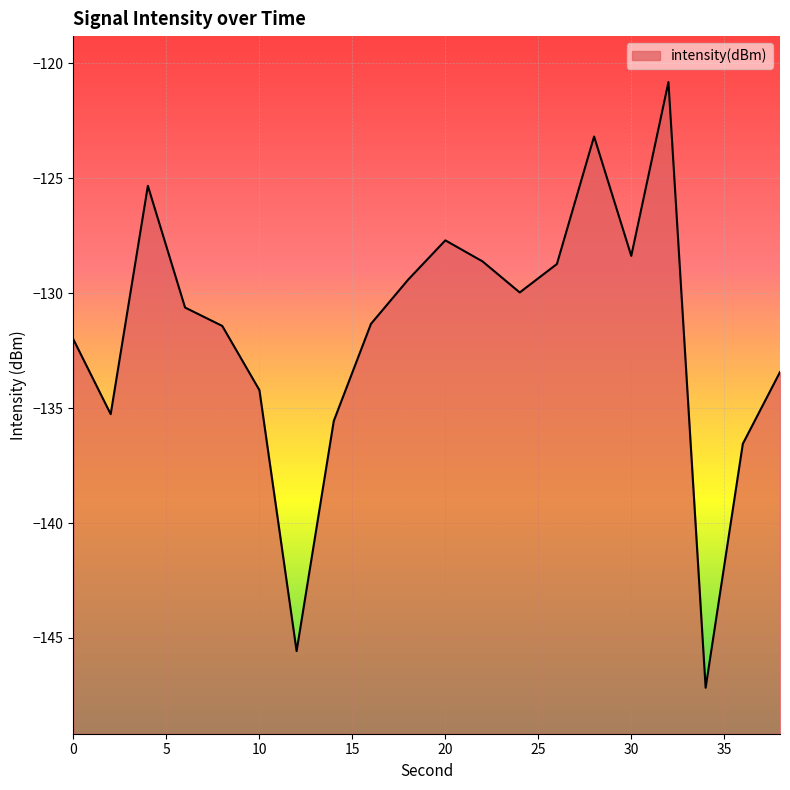

At which category does the chart reach its peak across all series?

32